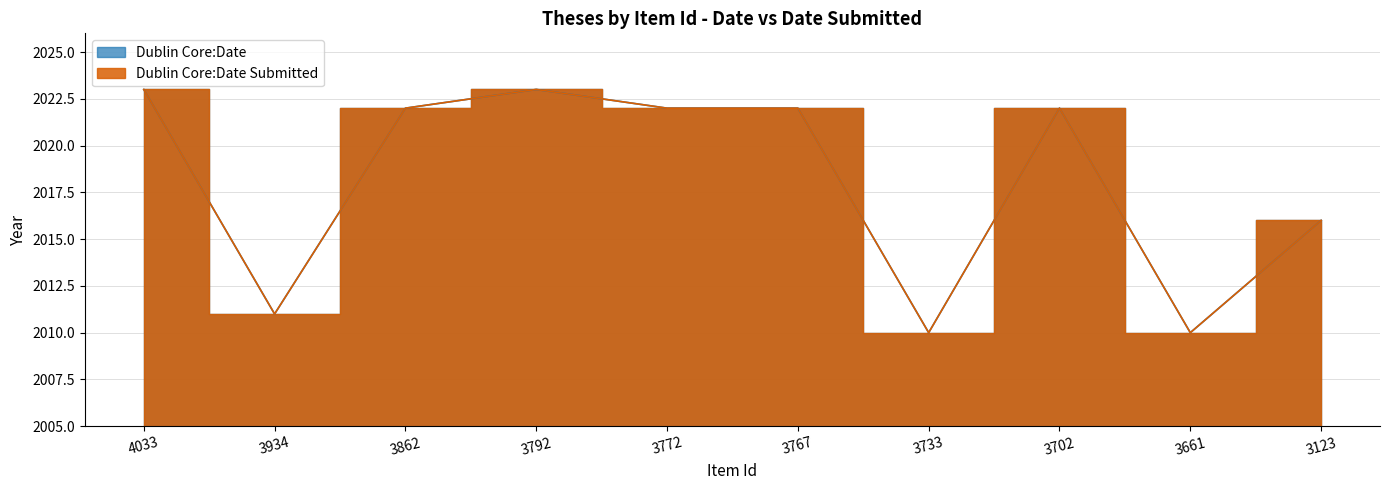

True or false: Dublin Core:Date and Dublin Core:Date Submitted intersect in this chart.

False